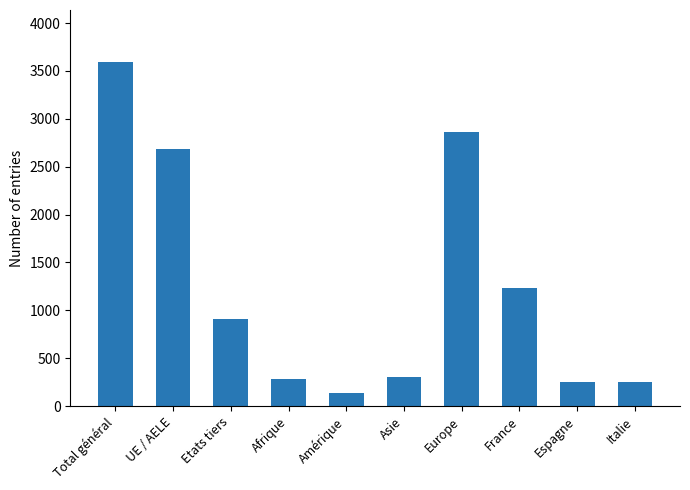

What is the label of the 10th bar from the left?

Italie